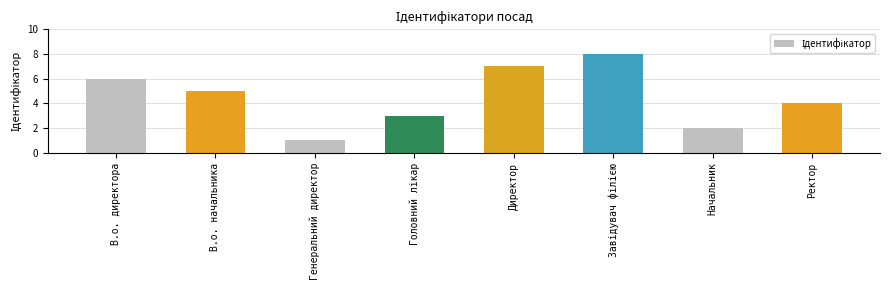

True or false: the data shows 1 at Начальник.

False